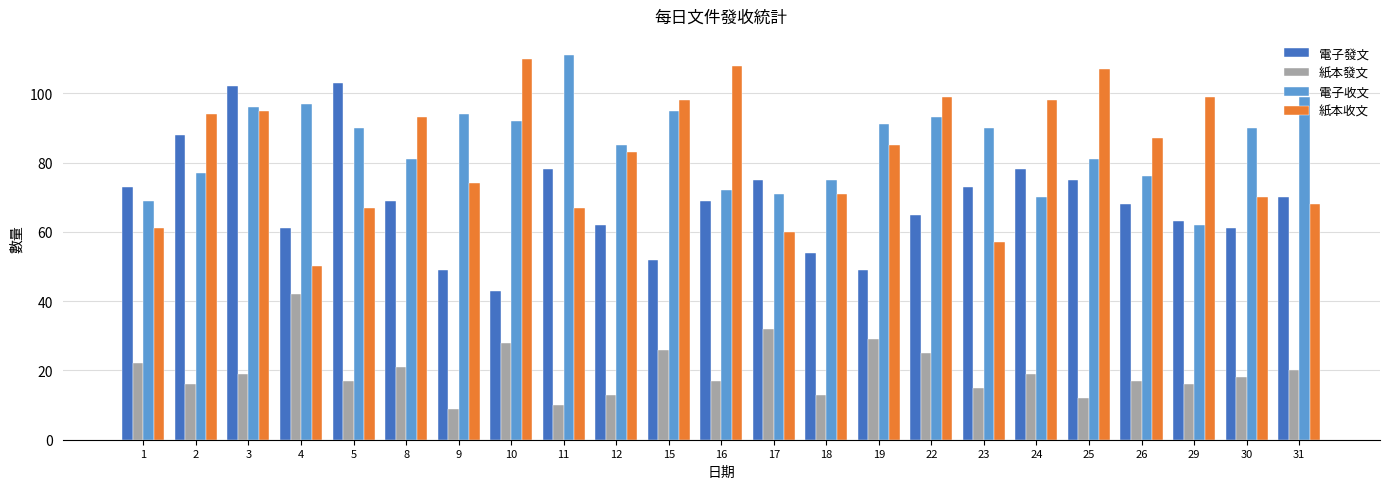

Which series changed the most between 1 and 16?

紙本收文